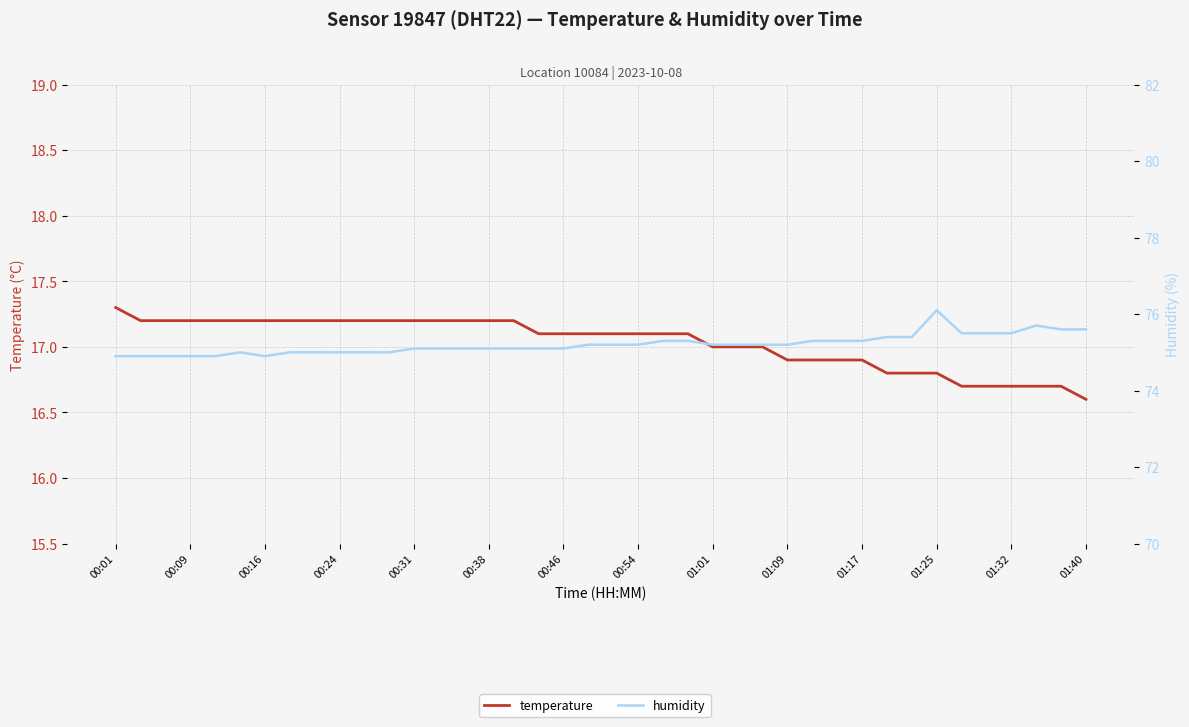

True or false: temperature has more than 1 points higher than both neighbors.

False